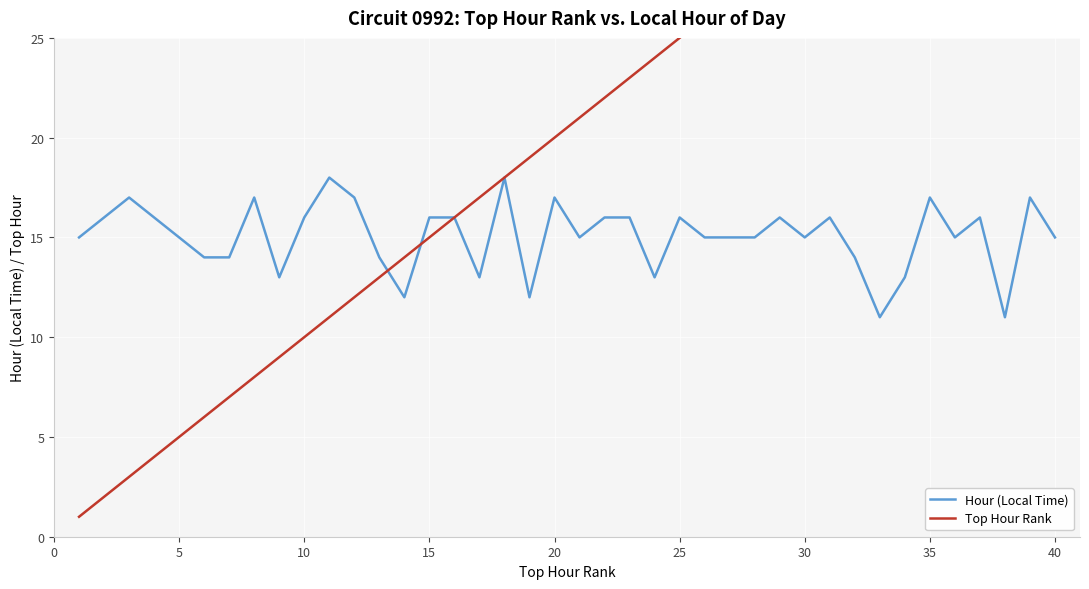

How many times do Top Hour Rank and Hour (Local Time) cross each other?

2